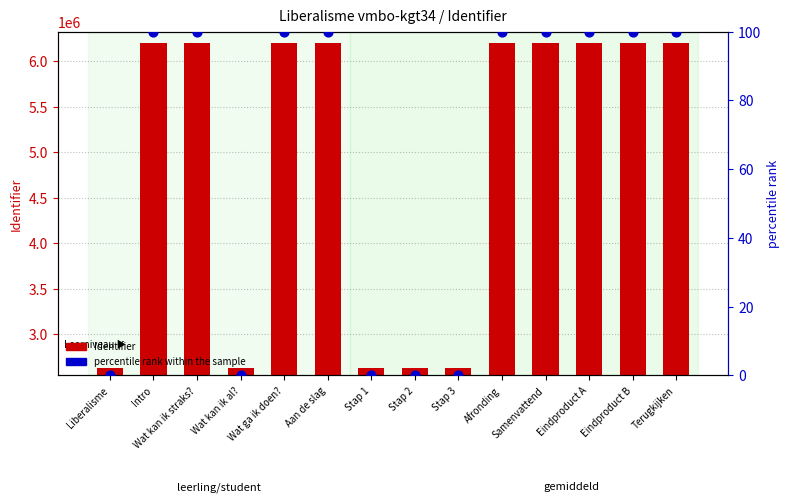

Is the value of percentile rank within the sample at Stap 2 greater than the value of Identifier at Afronding?

No